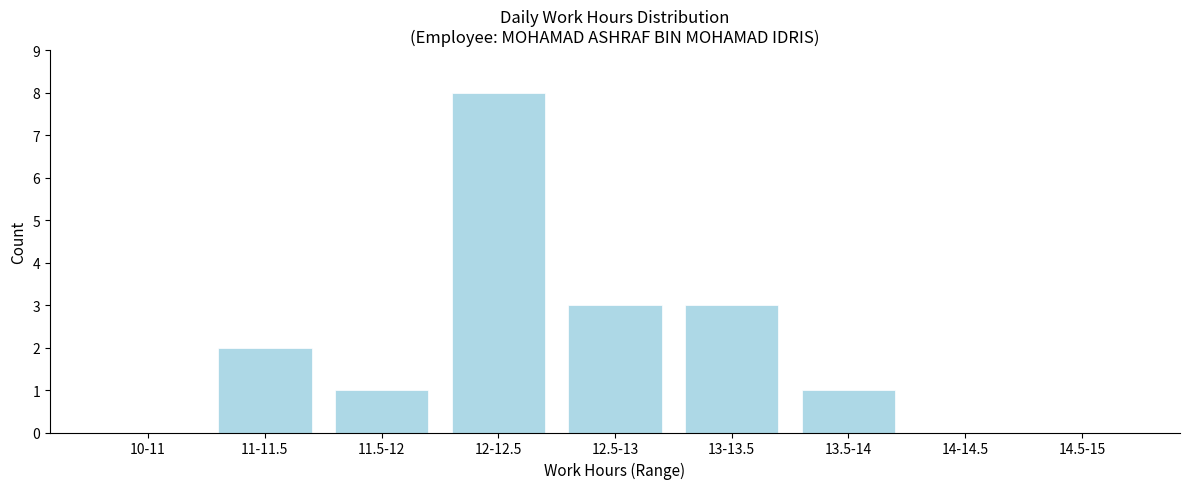

Reading left to right, list all the values displayed in this chart.

10-11=0	11-11.5=2	11.5-12=1	12-12.5=8	12.5-13=3	13-13.5=3	13.5-14=1	14-14.5=0	14.5-15=0